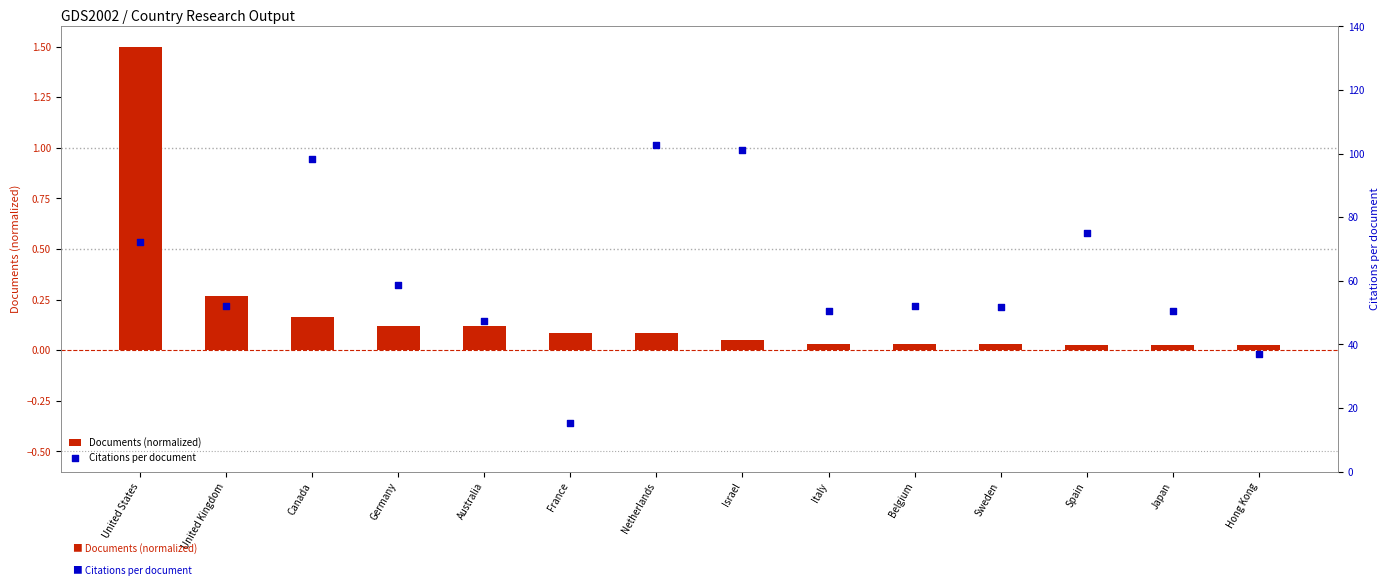

Which series has the largest total across all categories?

Citations per document